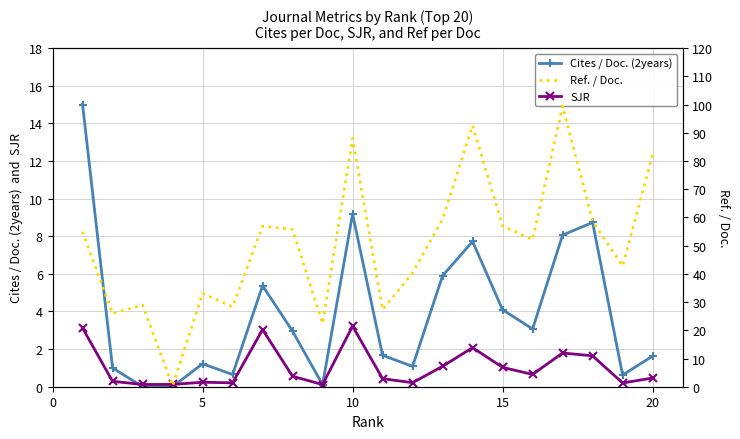

Reading left to right, transcribe all the data shown in this chart.

Cites / Doc. (2years): 15.0	1.0	0.0	0.0	1.2	0.7	5.4	3.0	0.1	9.2	1.7	1.1	5.9	7.7	4.1	3.1	8.1	8.7	0.6	1.6
SJR: 3.1	0.3	0.1	0.1	0.2	0.2	3.0	0.6	0.1	3.2	0.4	0.2	1.1	2.1	1.0	0.7	1.8	1.6	0.2	0.5
Ref. / Doc.: 54.9	25.9	29.0	0.3	33.1	28.3	56.9	55.7	22.4	88.0	27.3	40.4	59.4	92.6	57.0	52.1	99.4	58.6	42.8	82.1